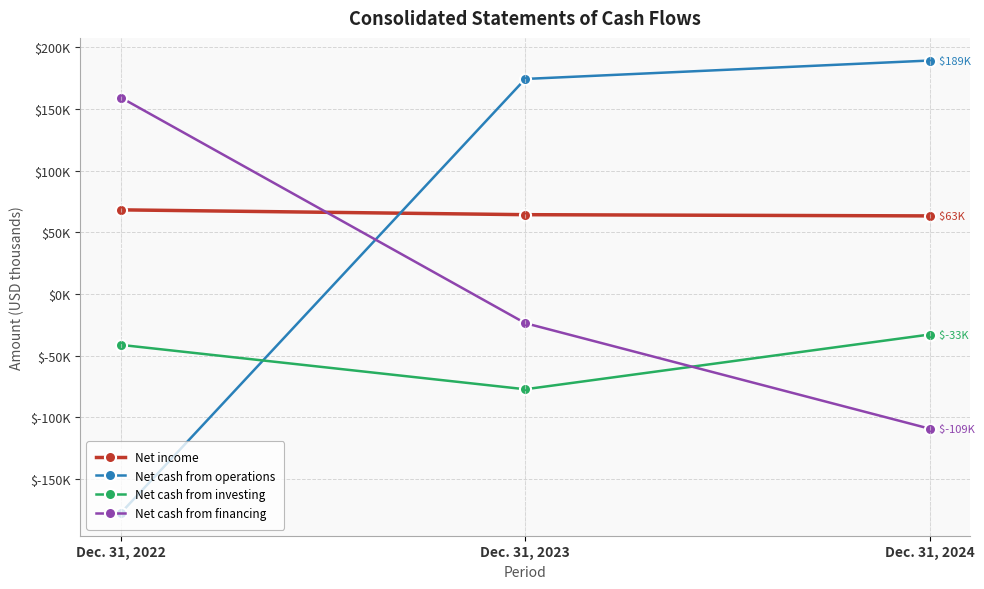

List the series in order of their peak value, highest first.

Net cash from operations, Net cash from financing, Net income, Net cash from investing